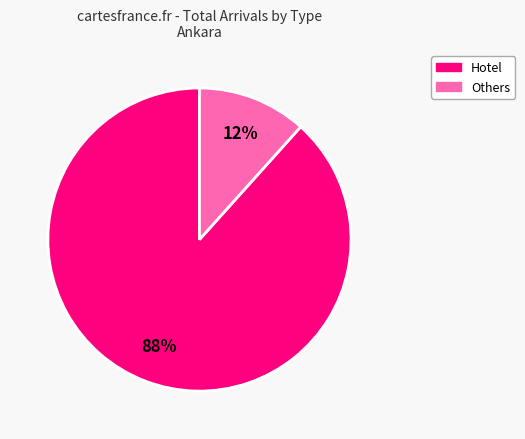

Is there any slice that represents more than half of the pie?

Yes